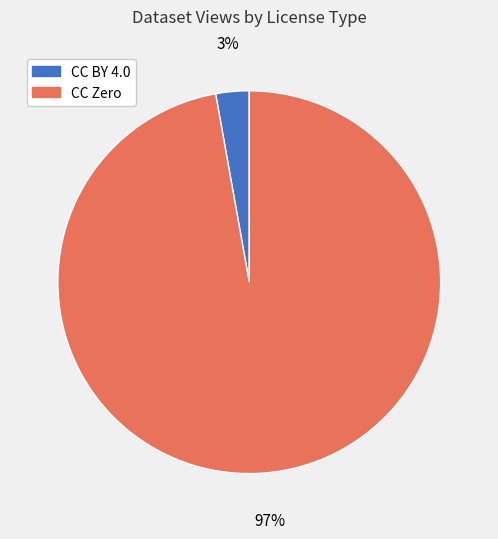

To the nearest percent, what is the average slice percentage?

50%